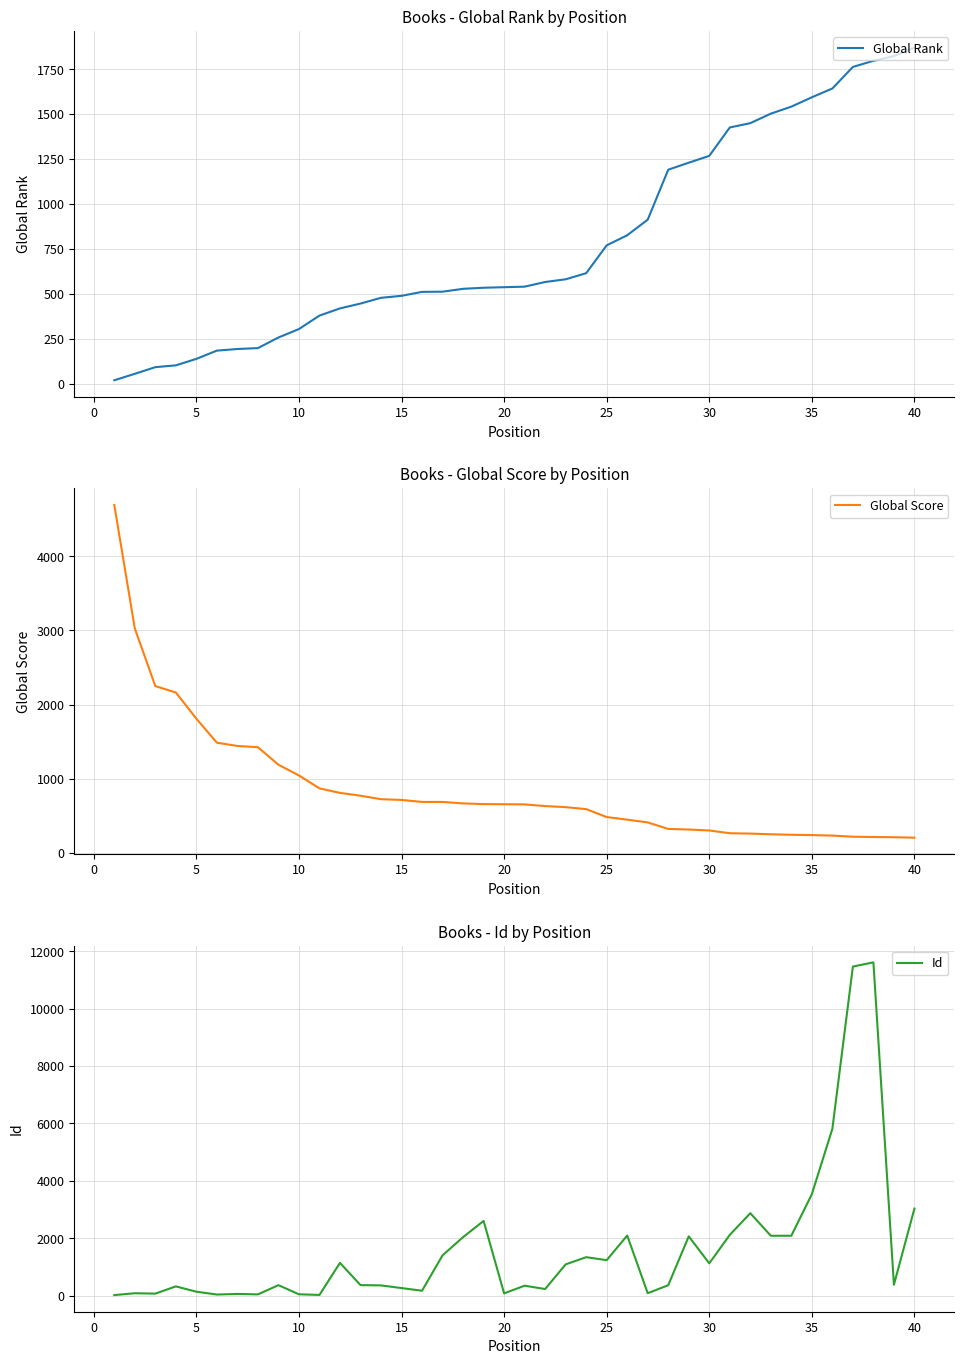

What are all the series names shown in the legend?

Global Rank, Global Score, Id